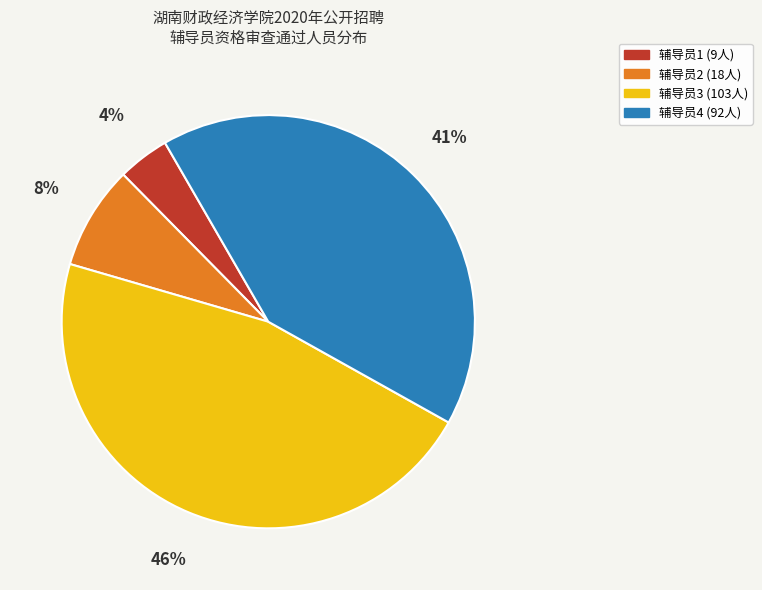

How many slices are in this pie chart?

4